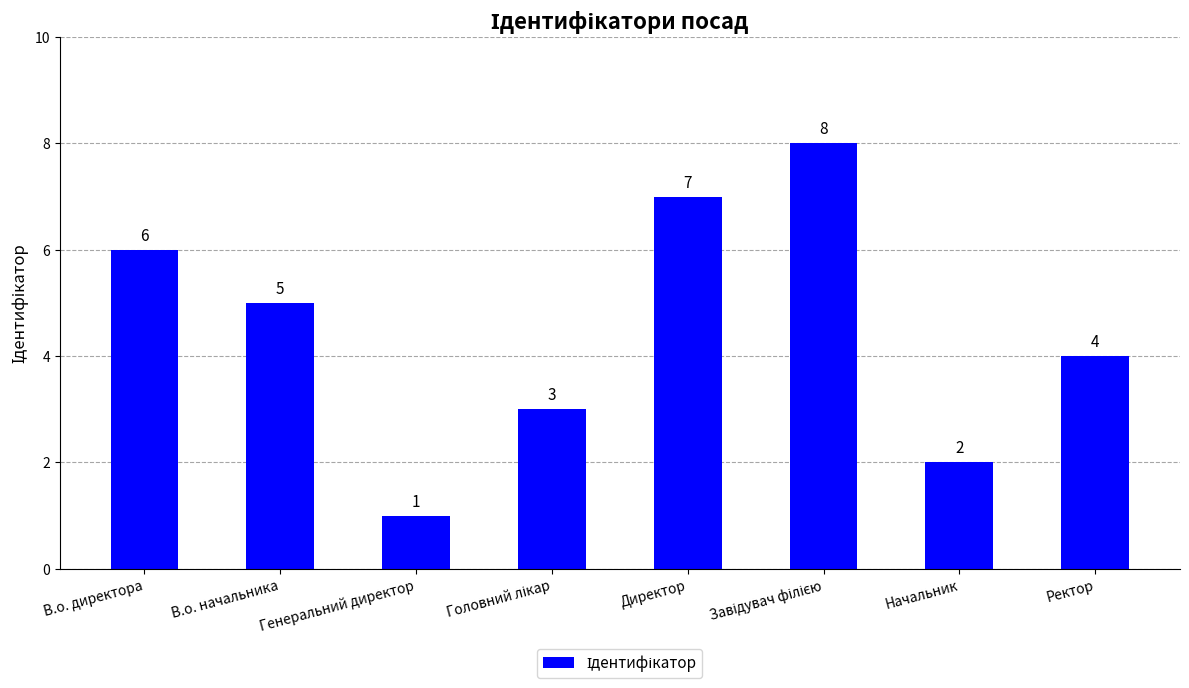

Where is the data nearest to the value 4?

Ректор